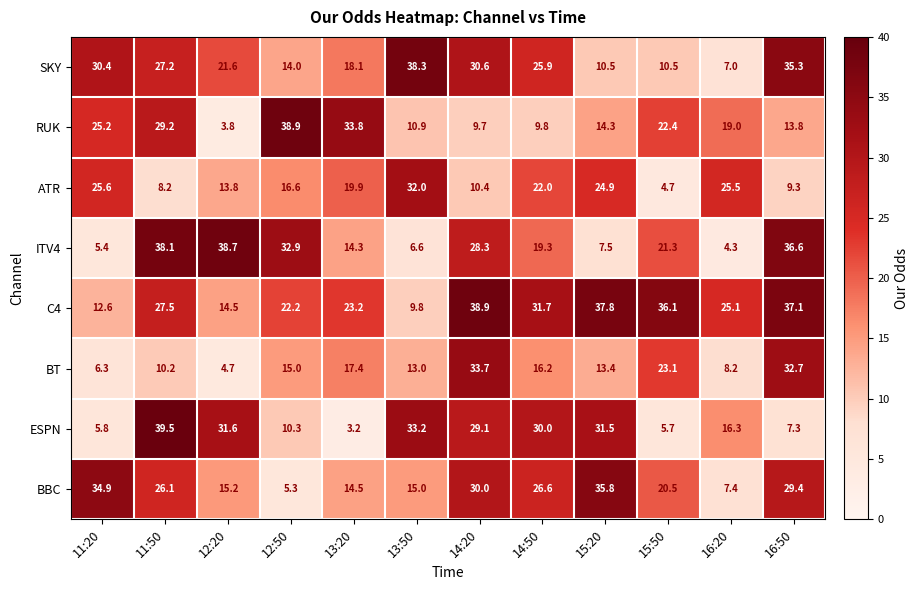

Is it true that RUK equals 13.8 at 16:50?

True